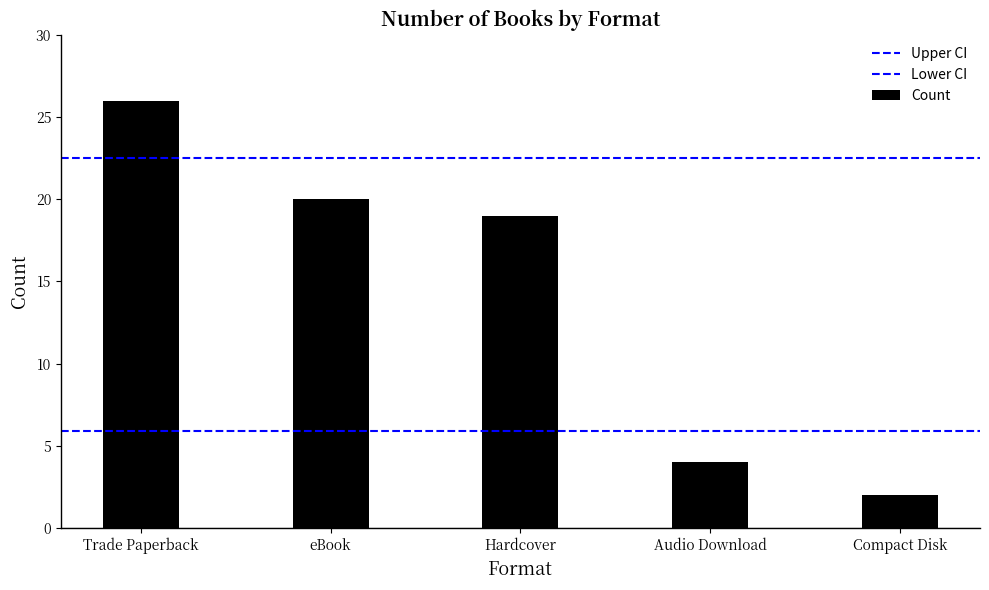

How many data points are less than 19?

2